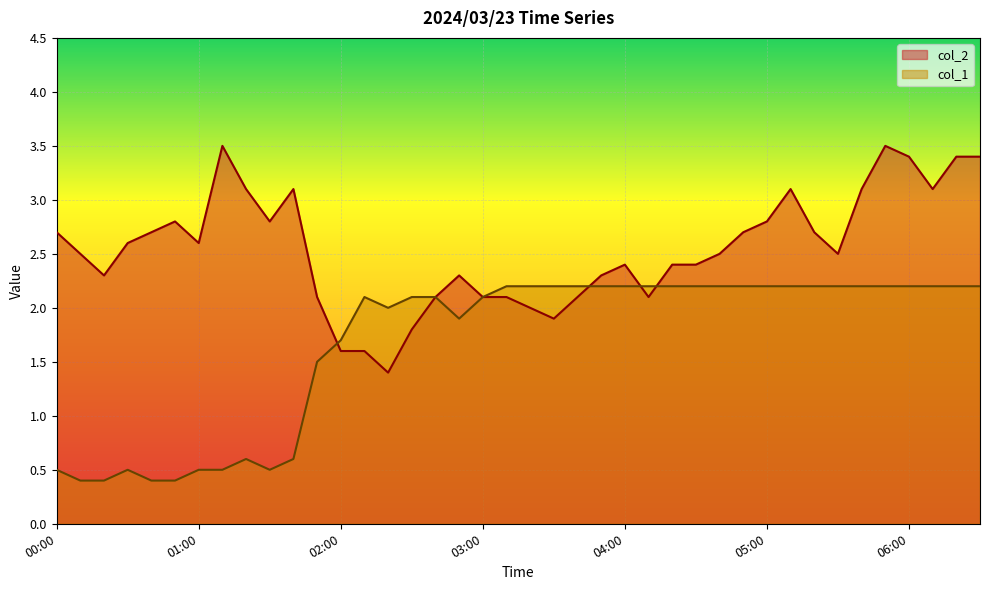

Is the value of col_1 at 03:10 greater than the value of col_2 at 05:50?

No